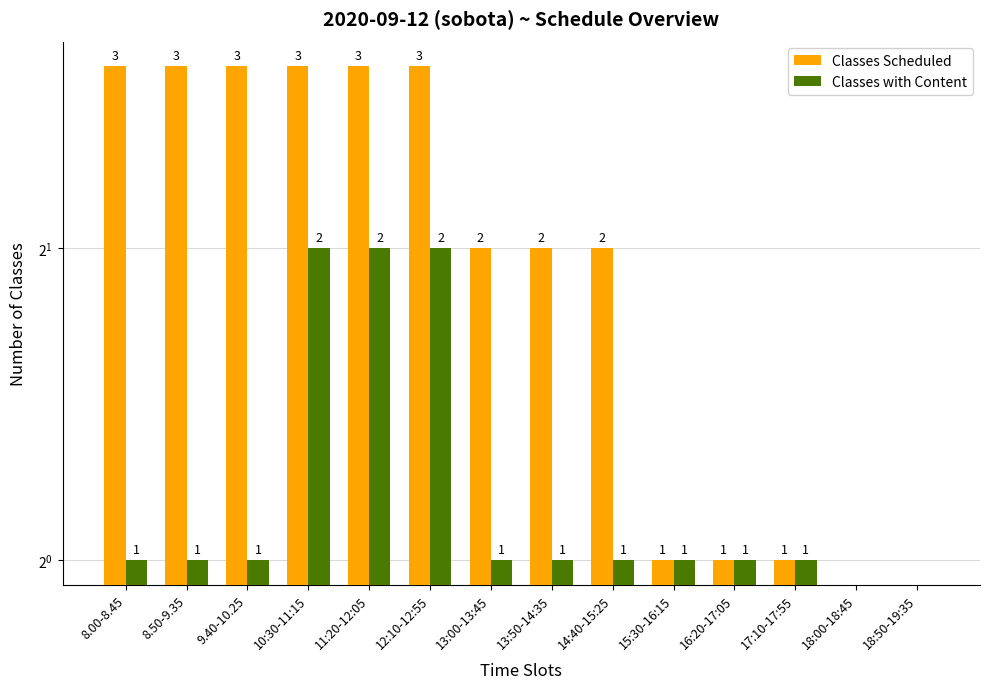

Which label corresponds to the smallest value in the chart?

18:00-18:45